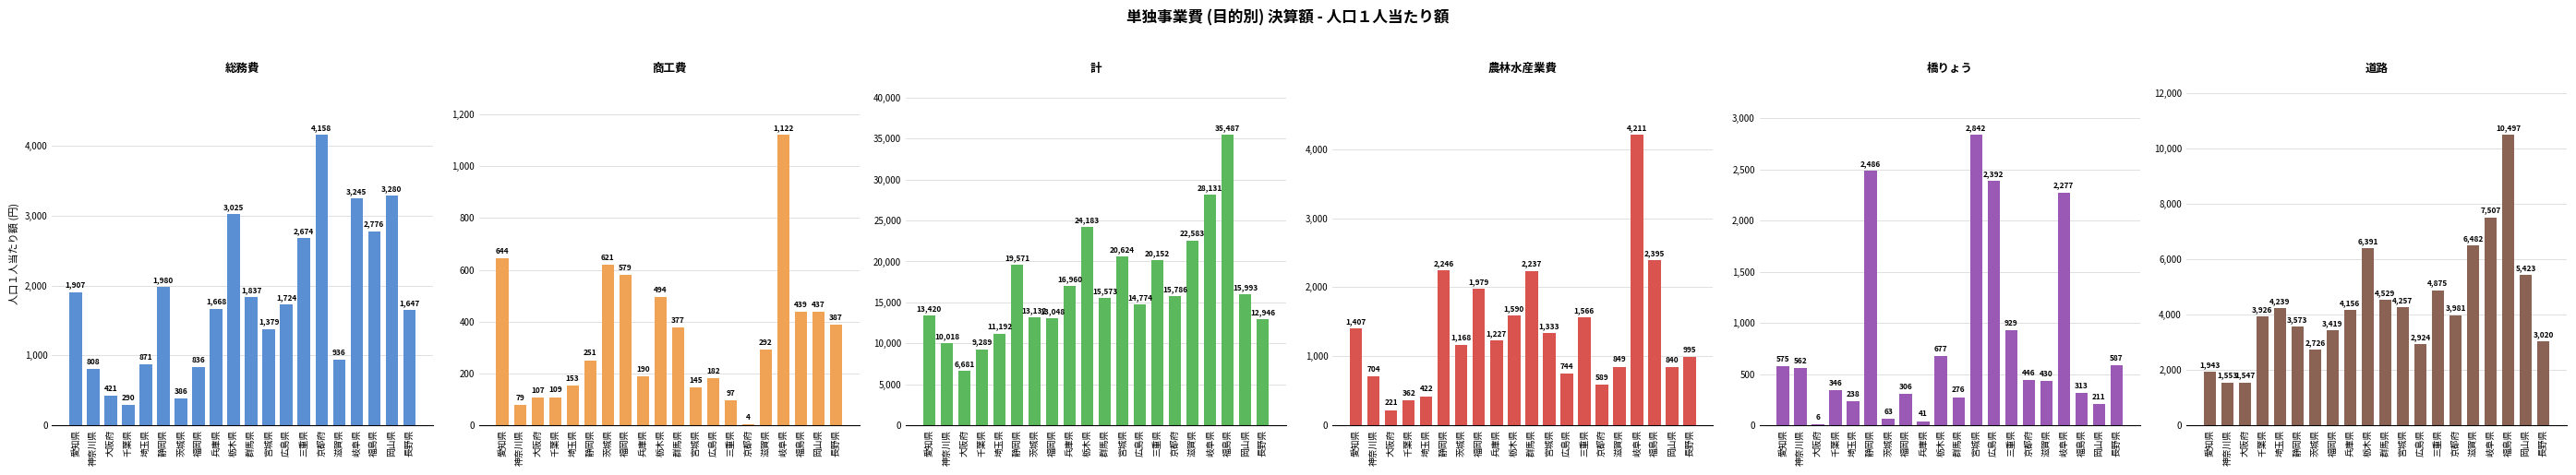

What is the difference between the 道路 values at 福島県 and 愛知県?

8554